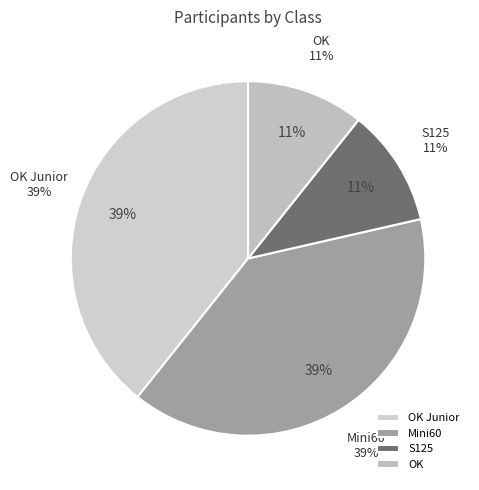

What portion of the pie excludes OK?

89.3%